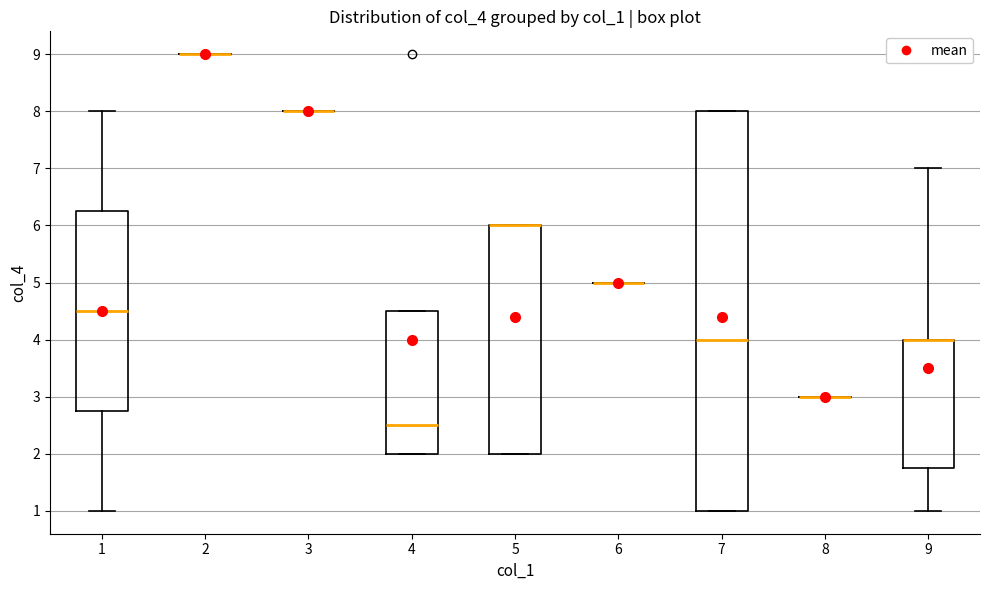

Which box is the tallest, from its lower edge to its upper edge?

7